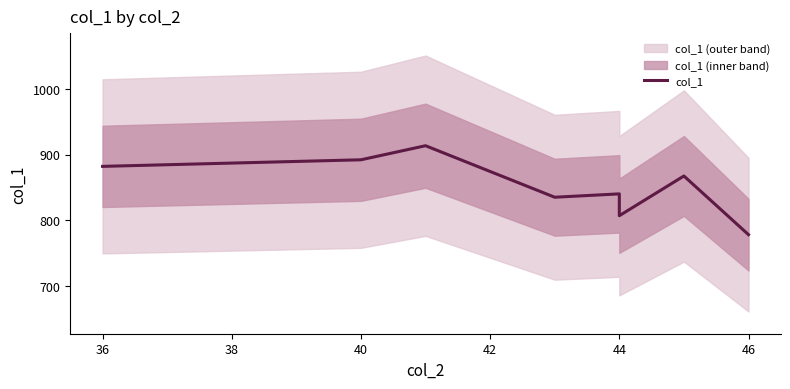

How many categories are shown in the chart?

8